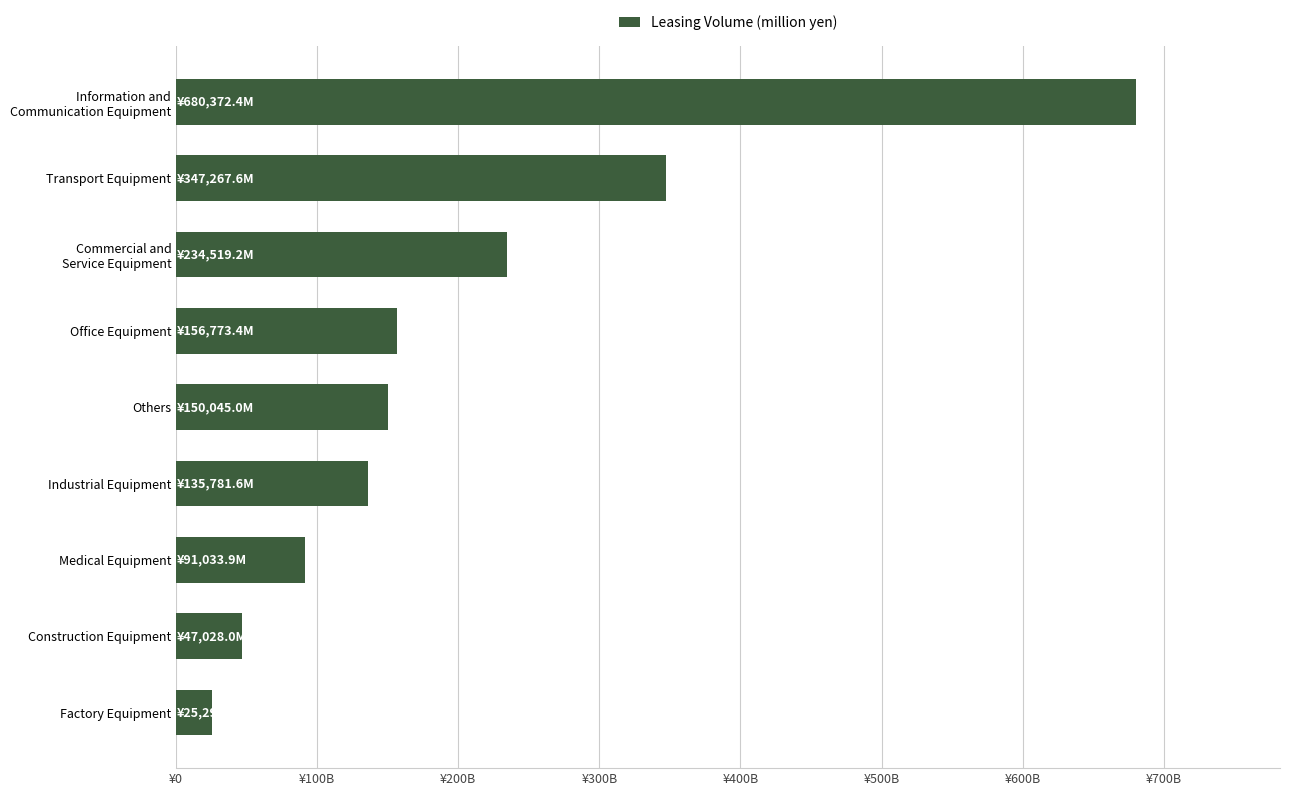

What is the sum of all values?

1868117.9